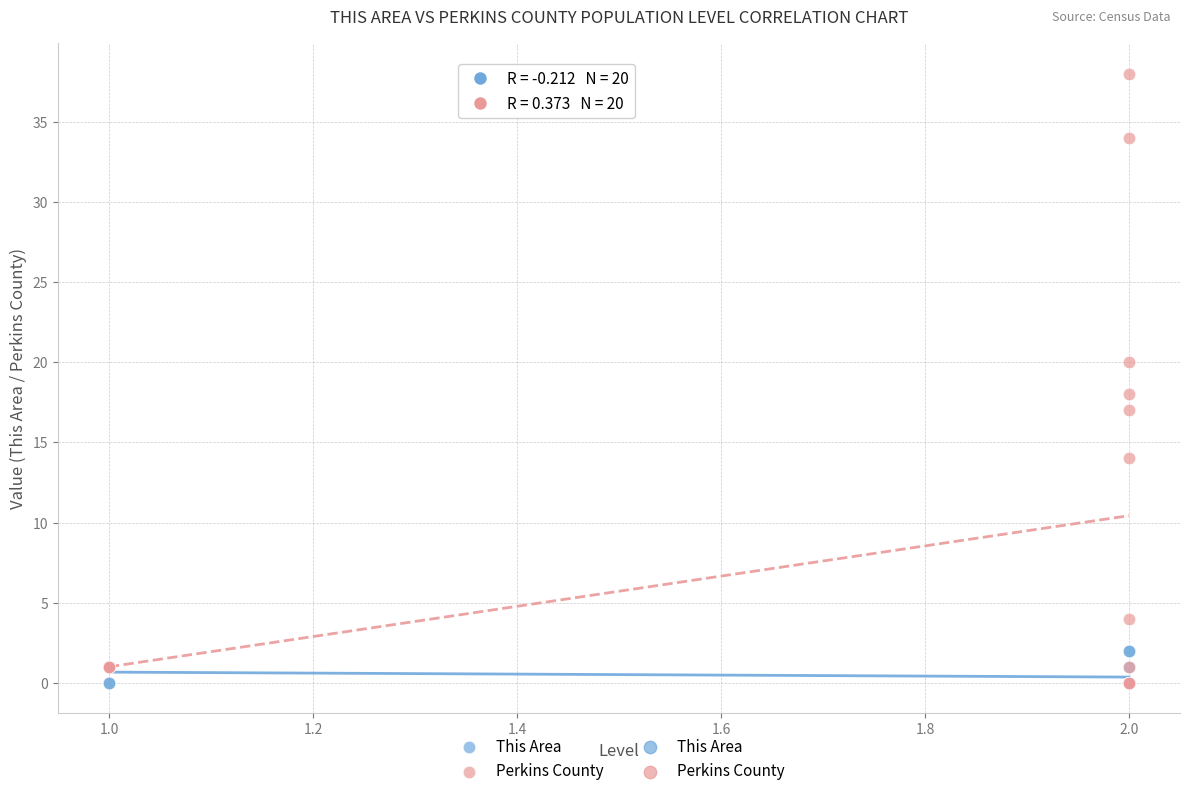

Which series has the largest Y range (max minus min)?

Perkins County